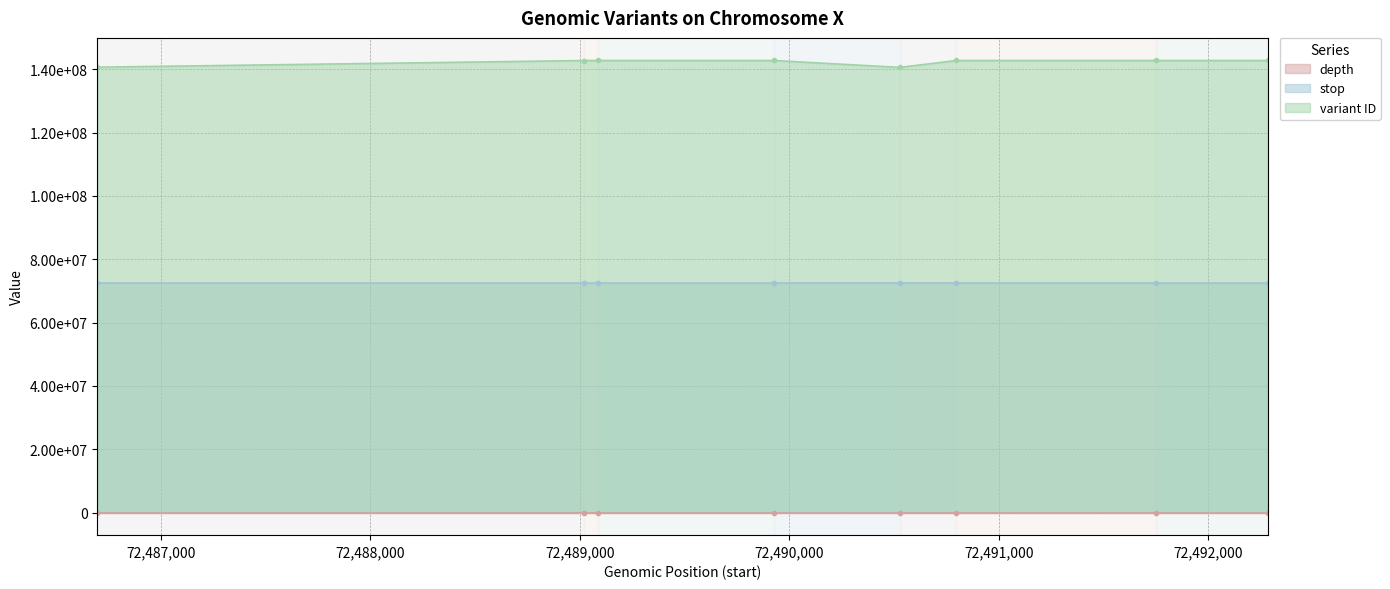

How many data points in depth are above 23?

3